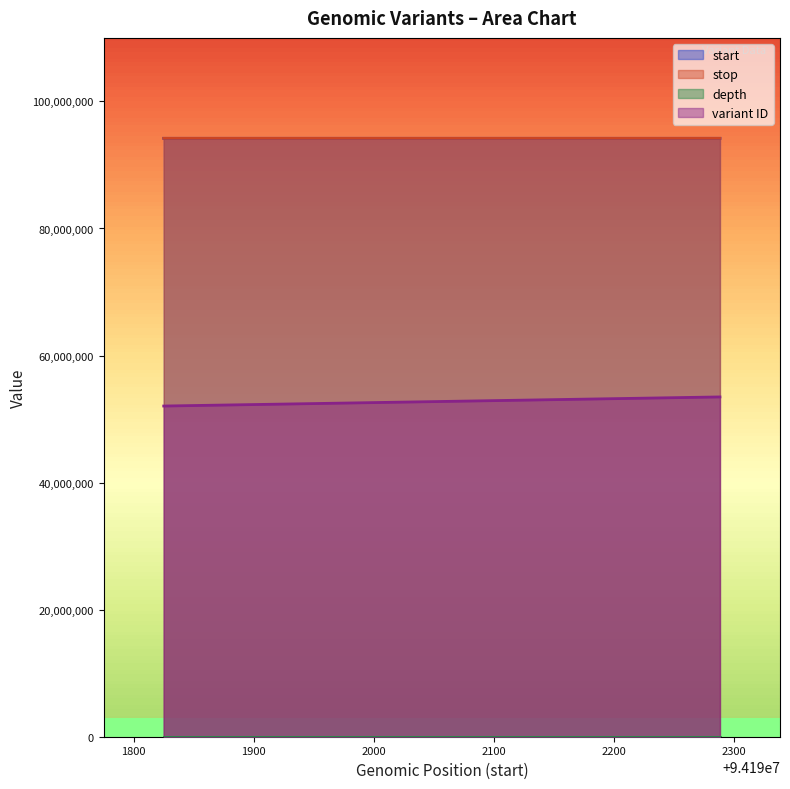

What is the value of the variant ID point at the 1st from the left?

52052396